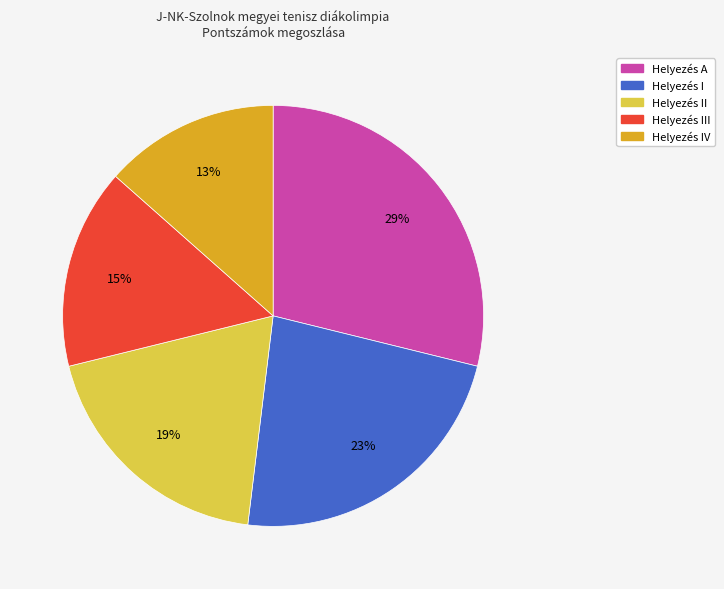

Is there any slice that represents more than half of the pie?

No